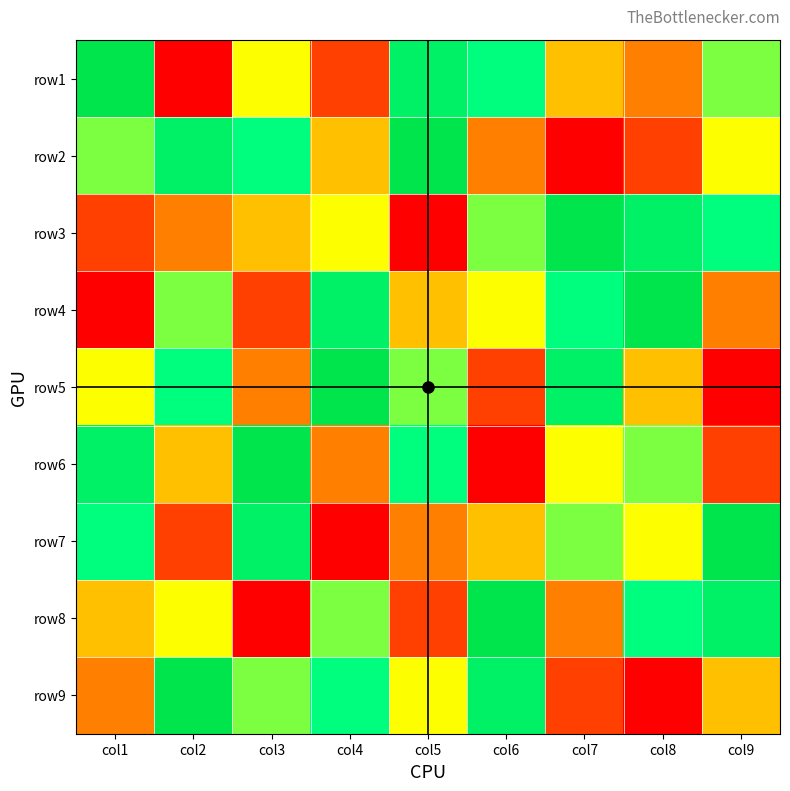

Reading left to right, transcribe all the data shown in this chart.

row1: col1=9	col2=1	col3=5	col4=2	col5=8	col6=7	col7=4	col8=3	col9=6
row2: col1=6	col2=8	col3=7	col4=4	col5=9	col6=3	col7=1	col8=2	col9=5
row3: col1=2	col2=3	col3=4	col4=5	col5=1	col6=6	col7=9	col8=8	col9=7
row4: col1=1	col2=6	col3=2	col4=8	col5=4	col6=5	col7=7	col8=9	col9=3
row5: col1=5	col2=7	col3=3	col4=9	col5=6	col6=2	col7=8	col8=4	col9=1
row6: col1=8	col2=4	col3=9	col4=3	col5=7	col6=1	col7=5	col8=6	col9=2
row7: col1=7	col2=2	col3=8	col4=1	col5=3	col6=4	col7=6	col8=5	col9=9
row8: col1=4	col2=5	col3=1	col4=6	col5=2	col6=9	col7=3	col8=7	col9=8
row9: col1=3	col2=9	col3=6	col4=7	col5=5	col6=8	col7=2	col8=1	col9=4